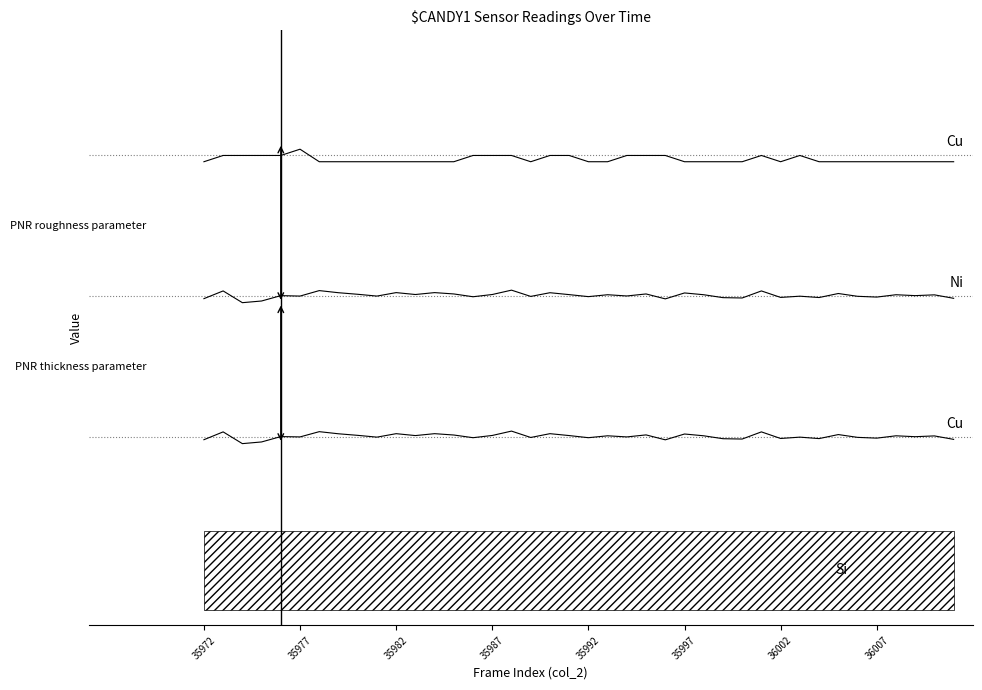

In Cu, how many points are higher than both neighbors (excluding endpoints)?

3